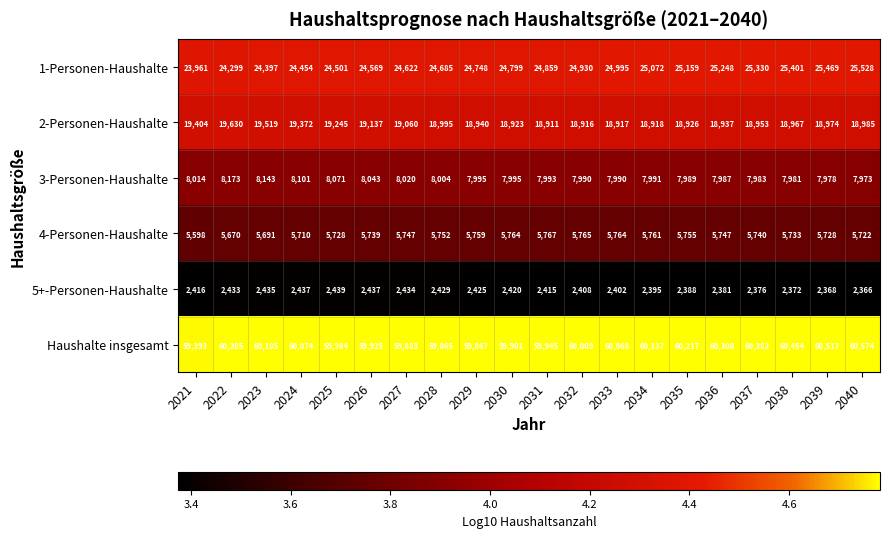

What is the total value across all series at 2025?

119968